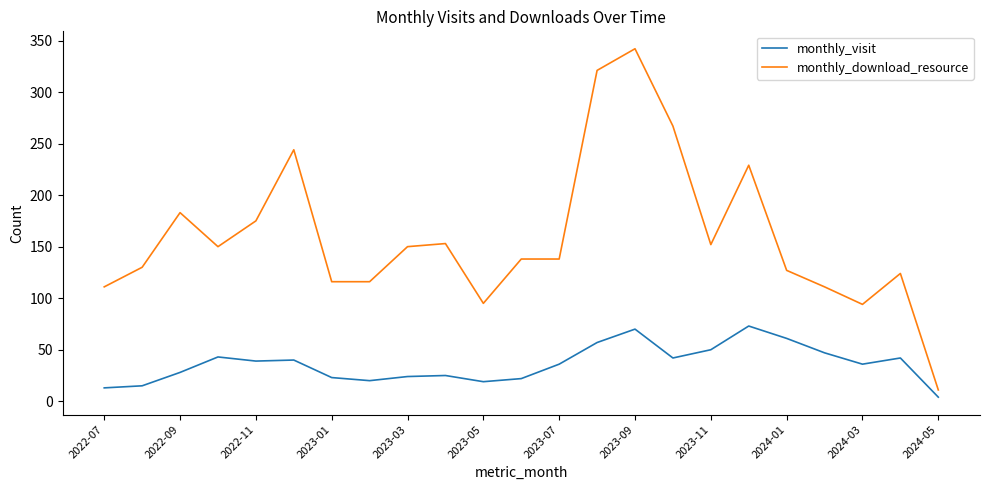

What is the lowest value of the monthly_download_resource series?

11